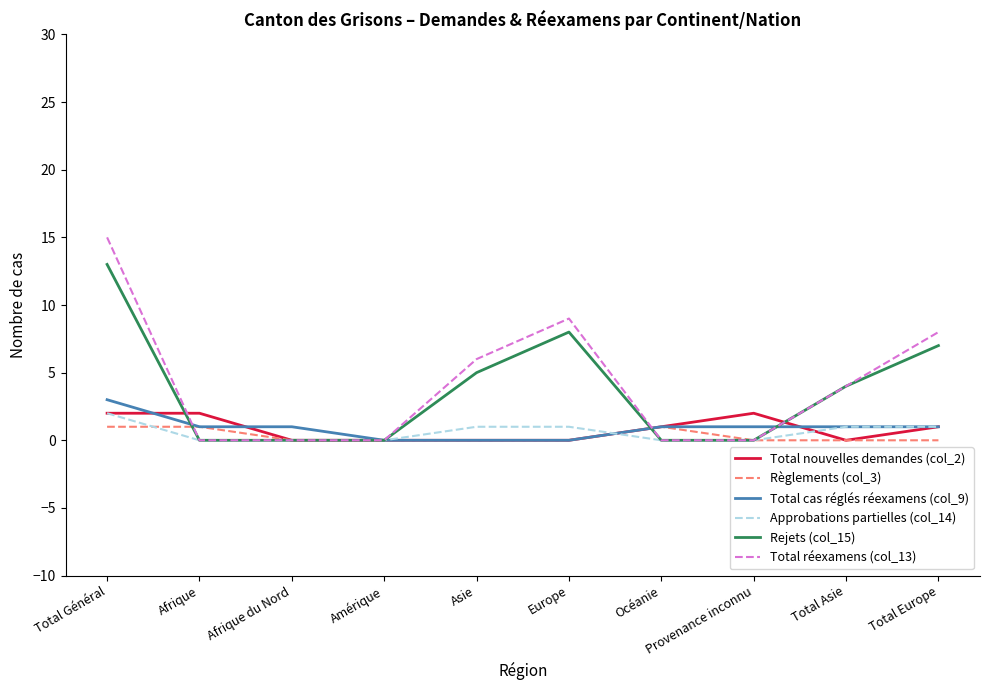

The value of Total nouvelles demandes (col_2) at Total Europe is 1. True or false?

True